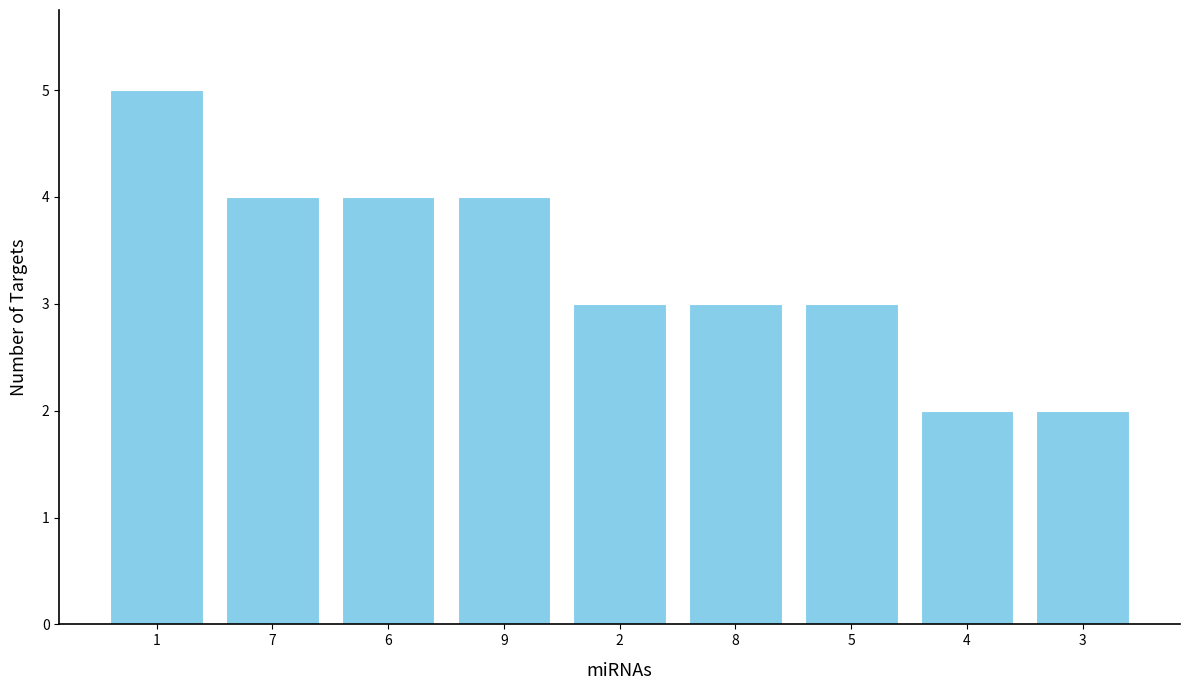

Reading right to left, transcribe all the data shown in this chart.

3=2	4=2	5=3	8=3	2=3	9=4	6=4	7=4	1=5